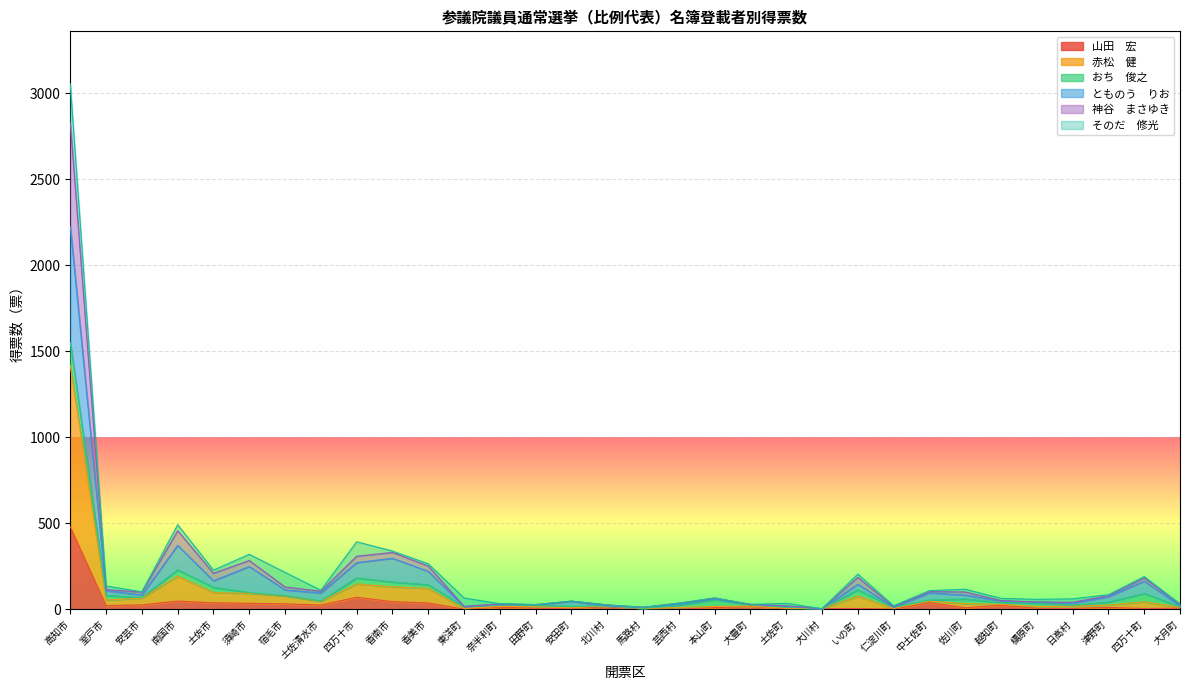

What is the maximum value for 赤松　健?

1550